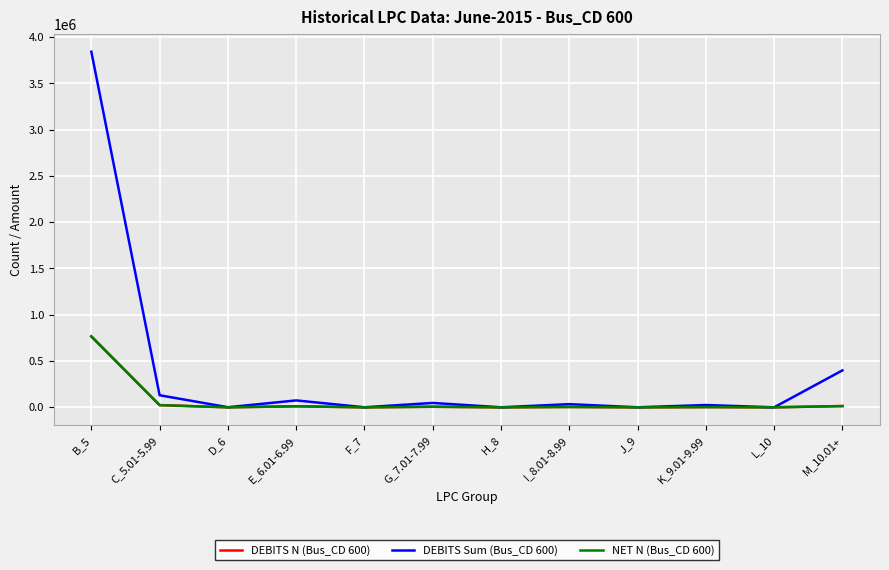

At which category is the sum across all series the highest?

B_5